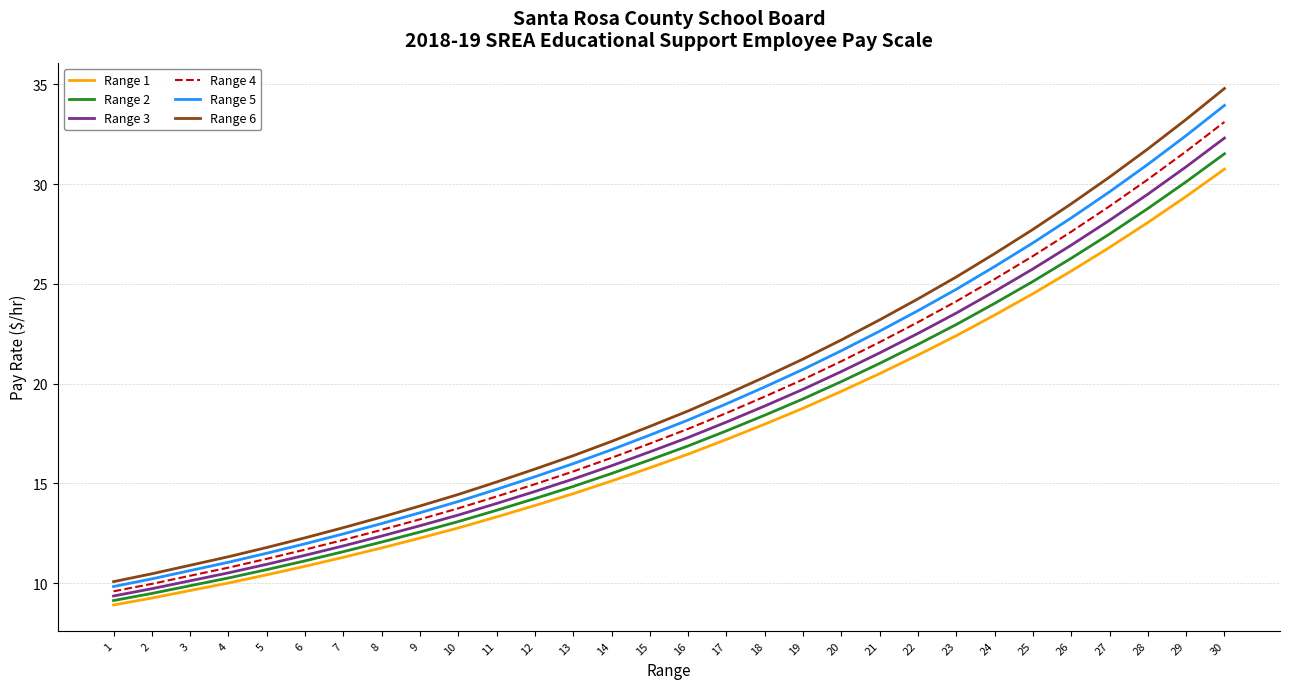

What is the difference between the maximum and minimum values in the Range 1 series?

21.8